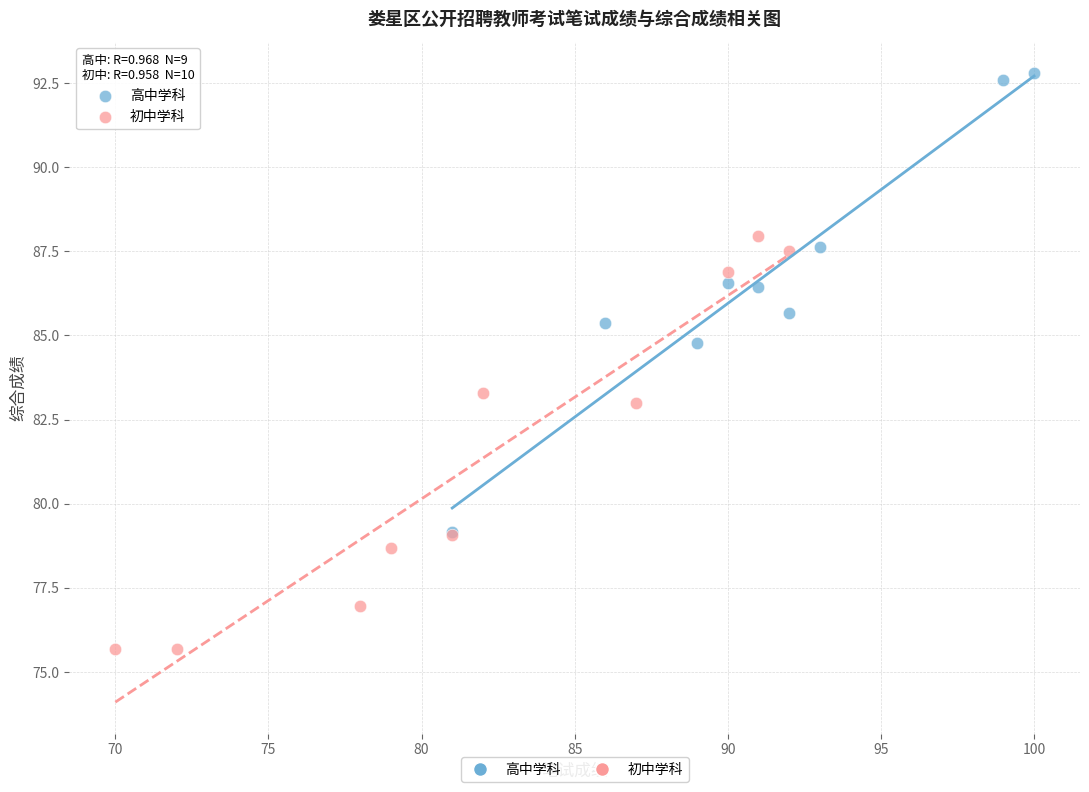

What are all the series names shown in the legend?

高中学科, 初中学科